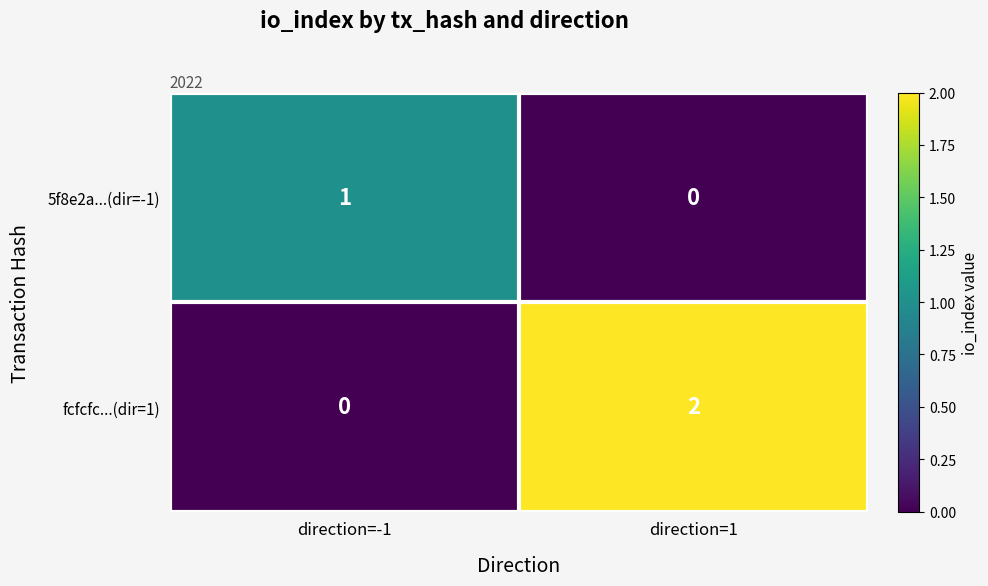

At which label is 5f8e2a...(dir=-1) closest to 0?

direction=1